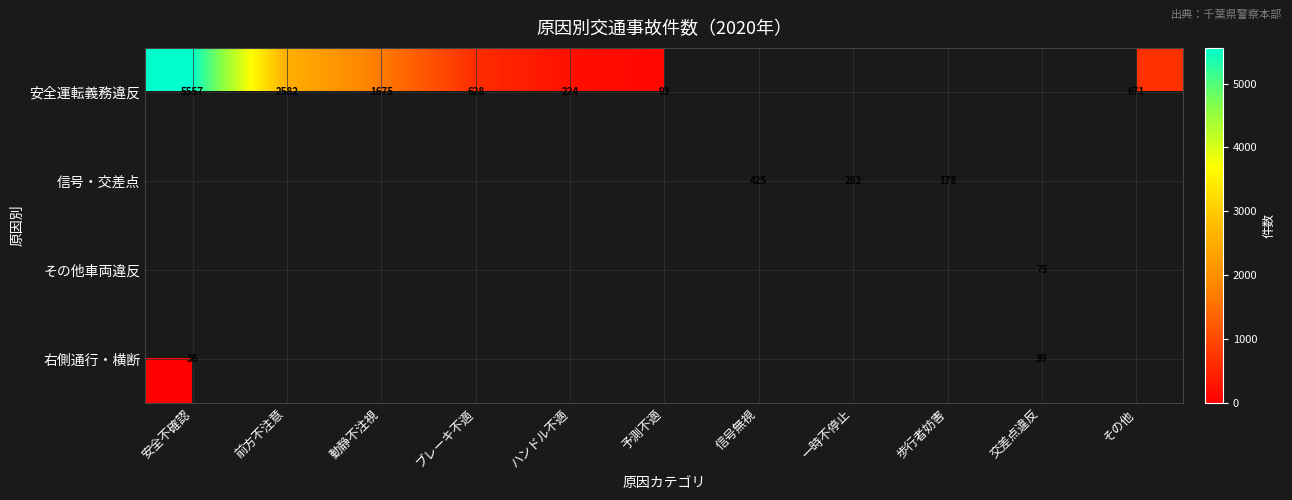

What is the sum of the 安全運転義務違反 values at 前方不注意 and 予測不適?

2675